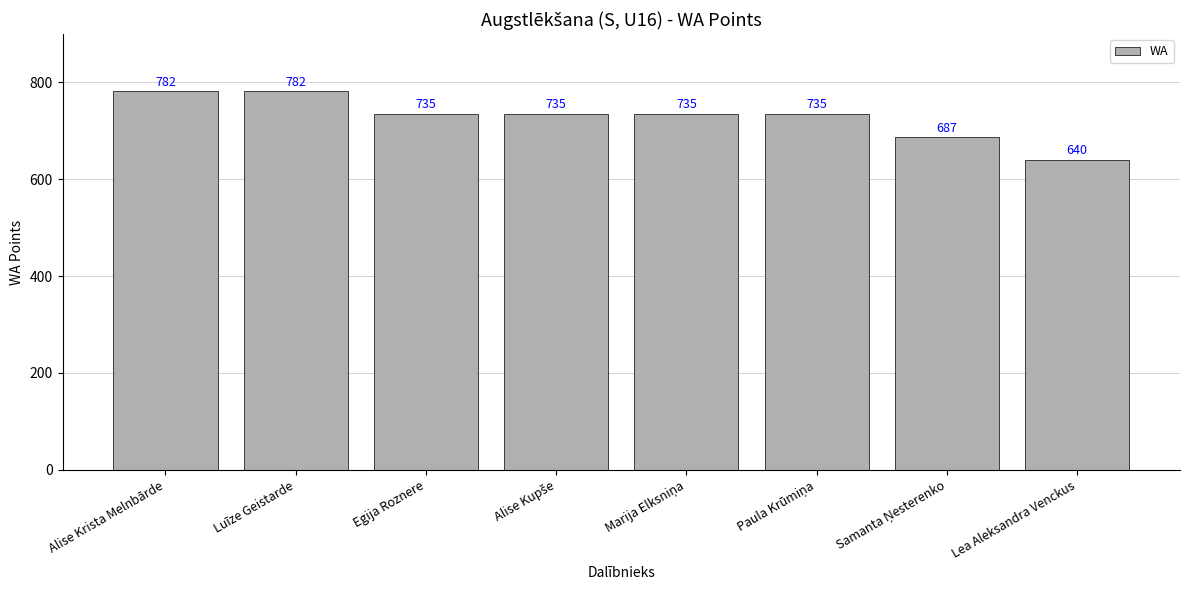

What is the maximum value shown in the chart?

782